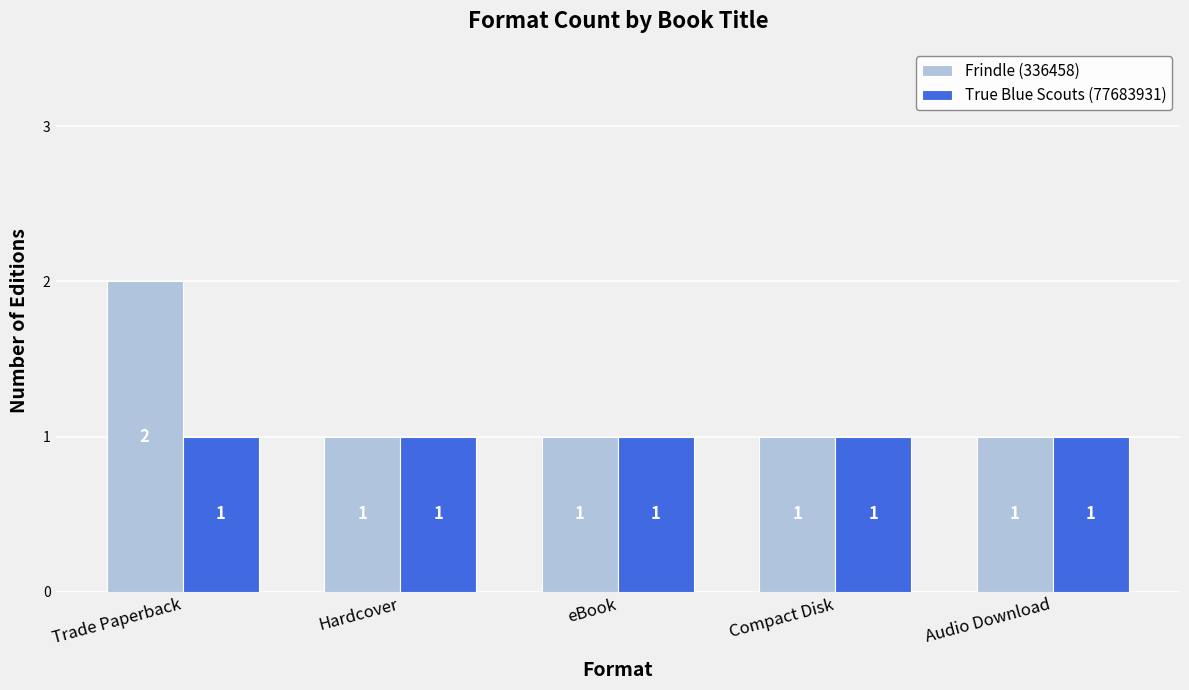

Reading left to right, list all the values displayed in this chart.

Frindle (336458): Trade Paperback=2	Hardcover=1	eBook=1	Compact Disk=1	Audio Download=1
True Blue Scouts (77683931): Trade Paperback=1	Hardcover=1	eBook=1	Compact Disk=1	Audio Download=1